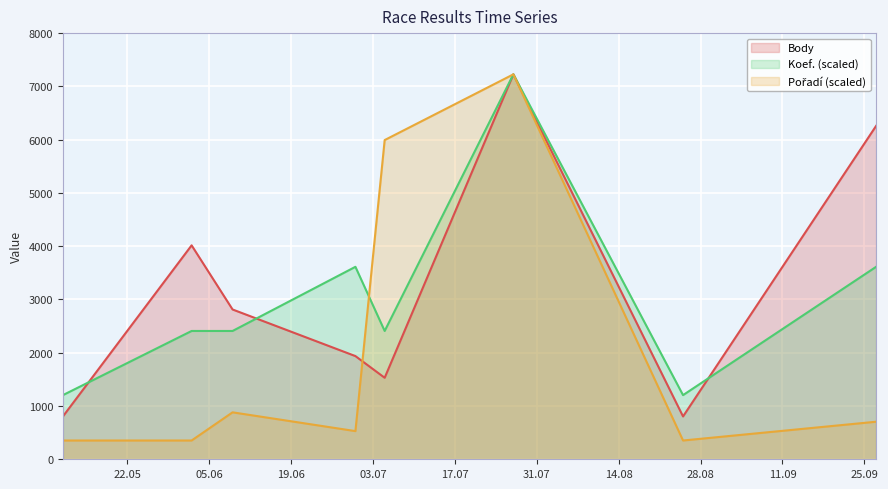

What is the label of the 3rd point from the left?

2012-06-09